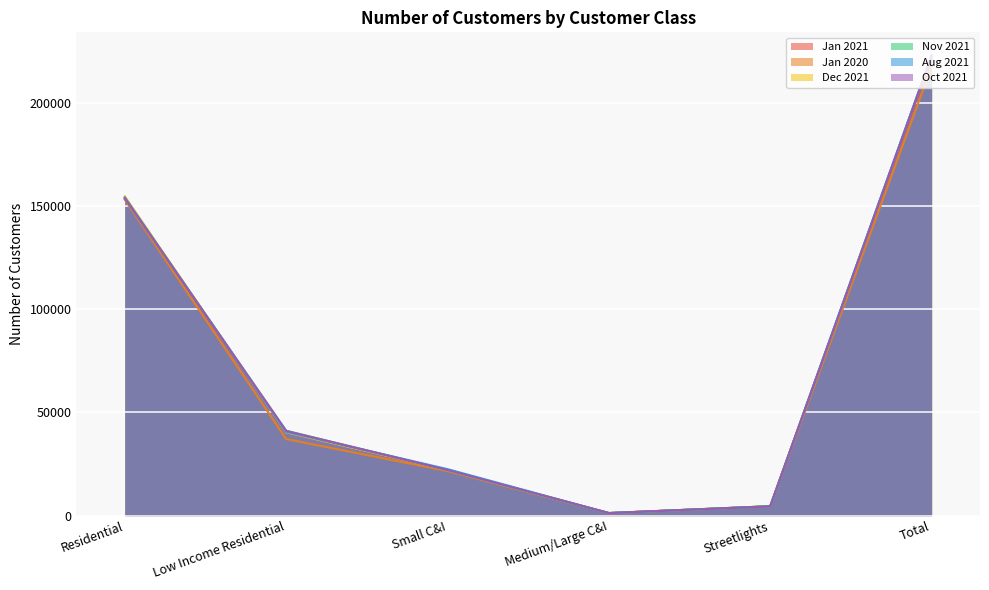

How many data points in Nov 2021 are less than 41134?

3